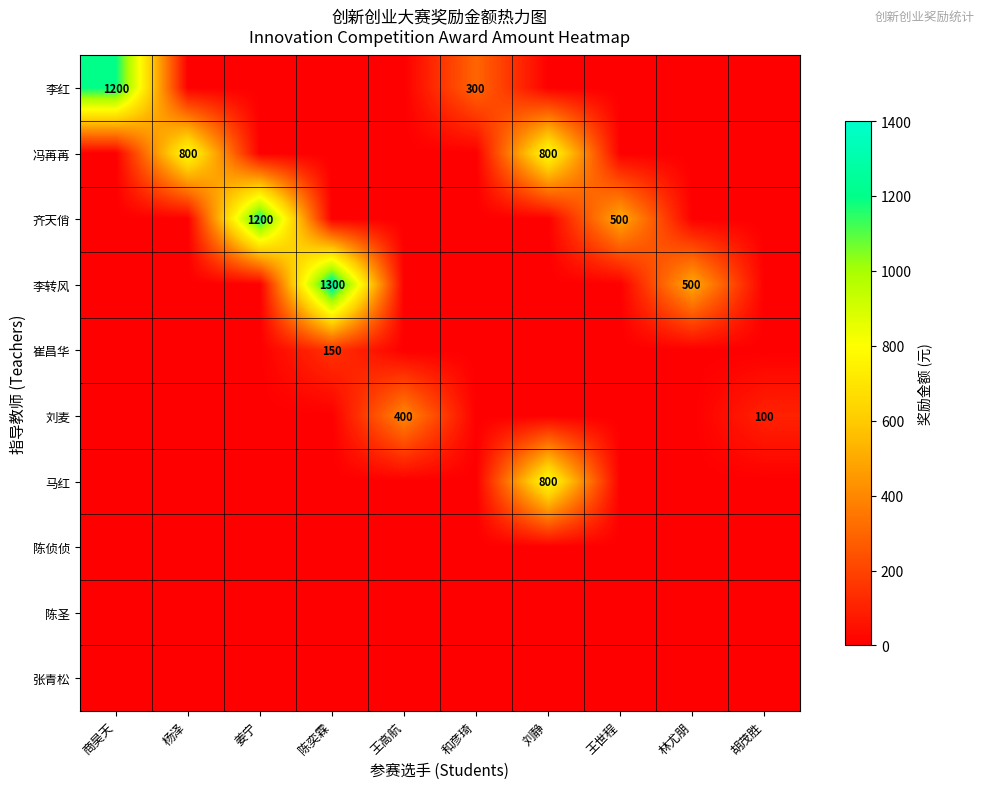

Is it true that 冯苒苒 equals 800 at 杨泽?

True